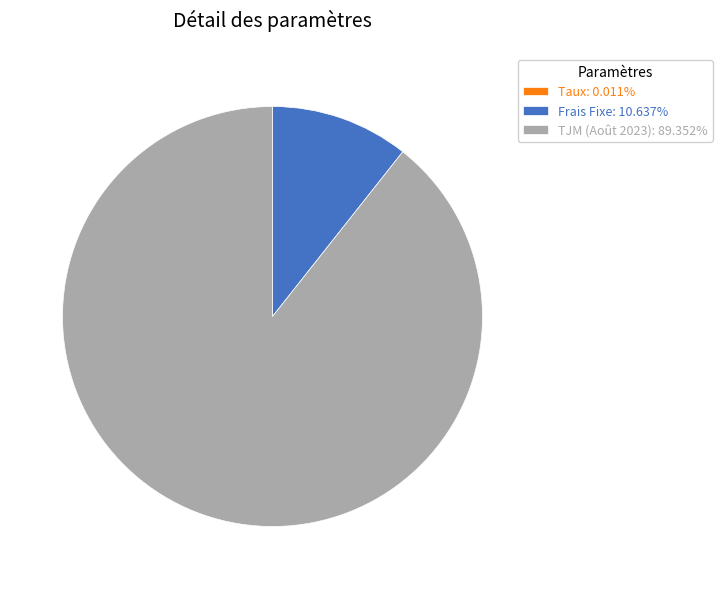

Combined, do TJM (Août 2023): 89.352% and Frais Fixe: 10.637% account for over 50%?

Yes